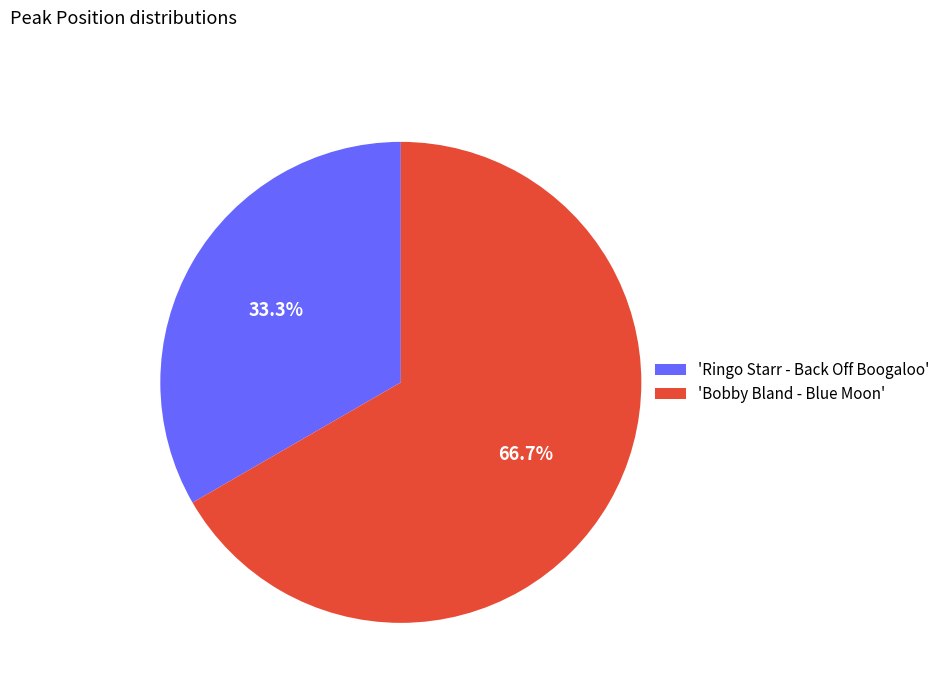

Does any single category account for the majority?

Yes